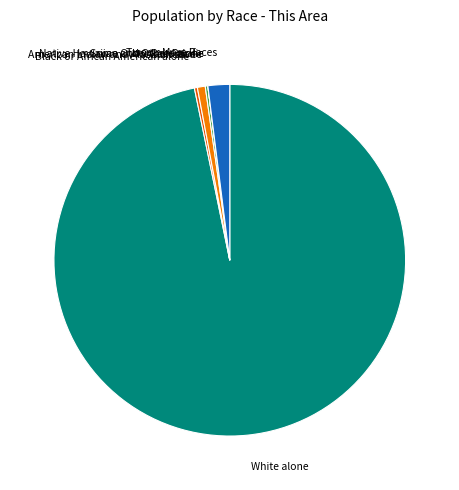

Which slice is the largest?

White alone